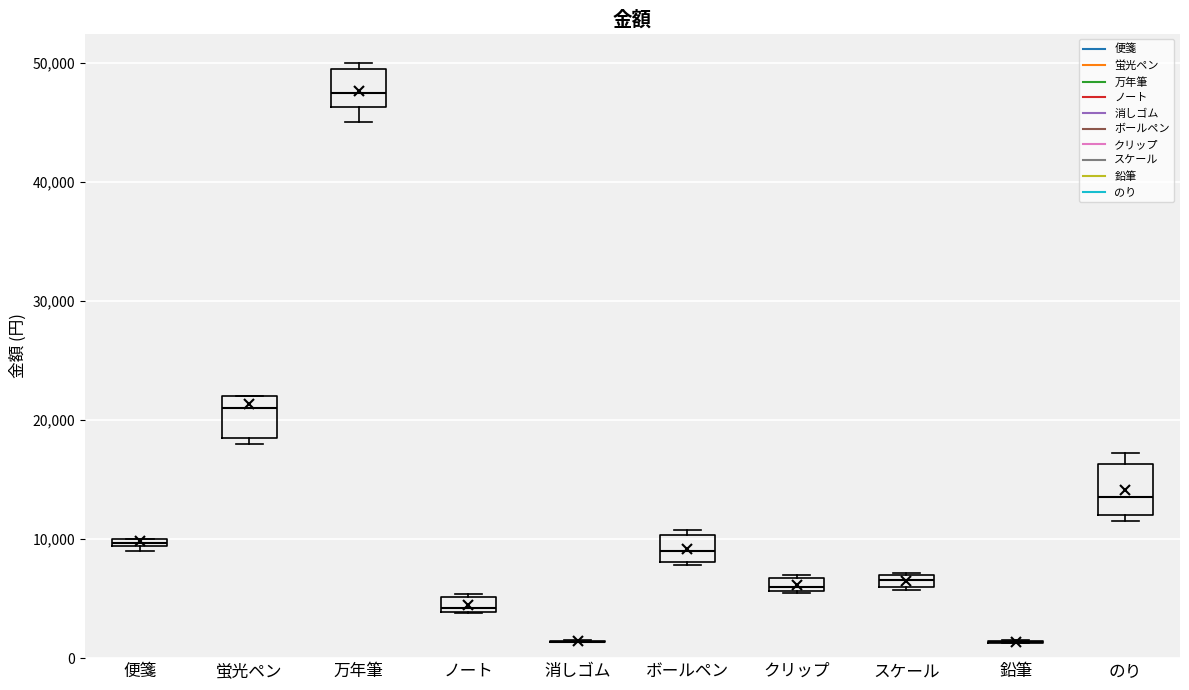

Where is the lower edge of the box for クリップ on the y-axis? The values are not printed on the chart, so give them approximately, as read against the axis.

6000